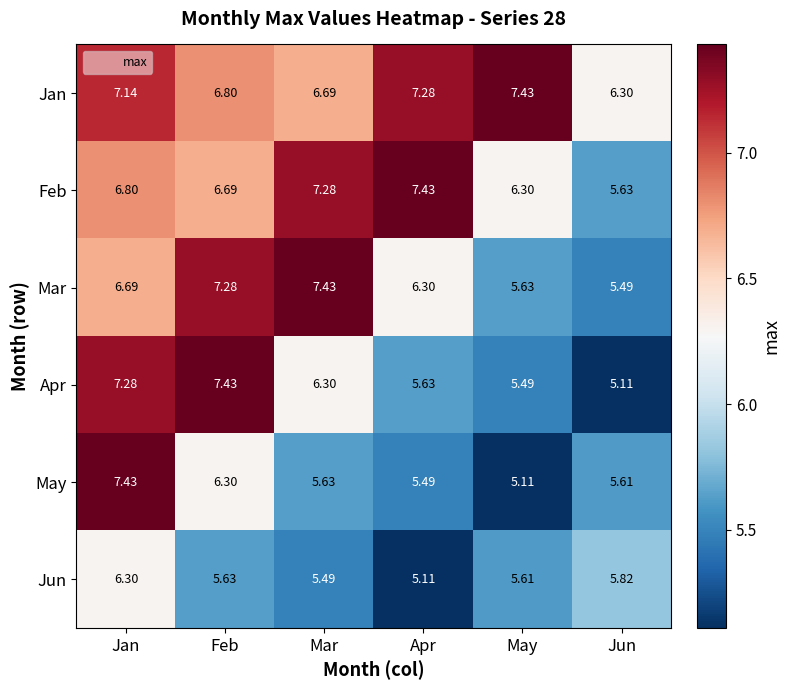

At which label does Apr reach its minimum?

Jun